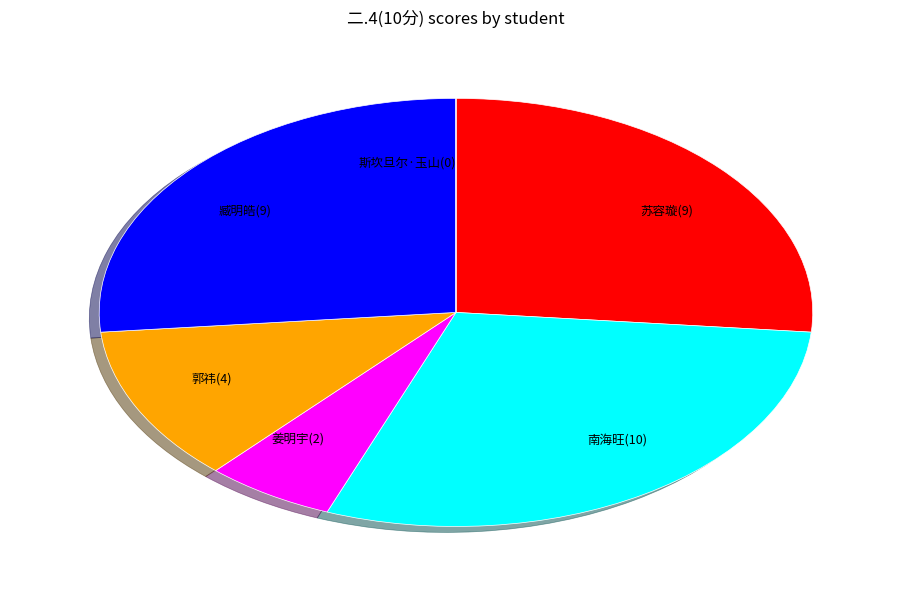

Is 苏容璇(9) the majority of the pie?

No